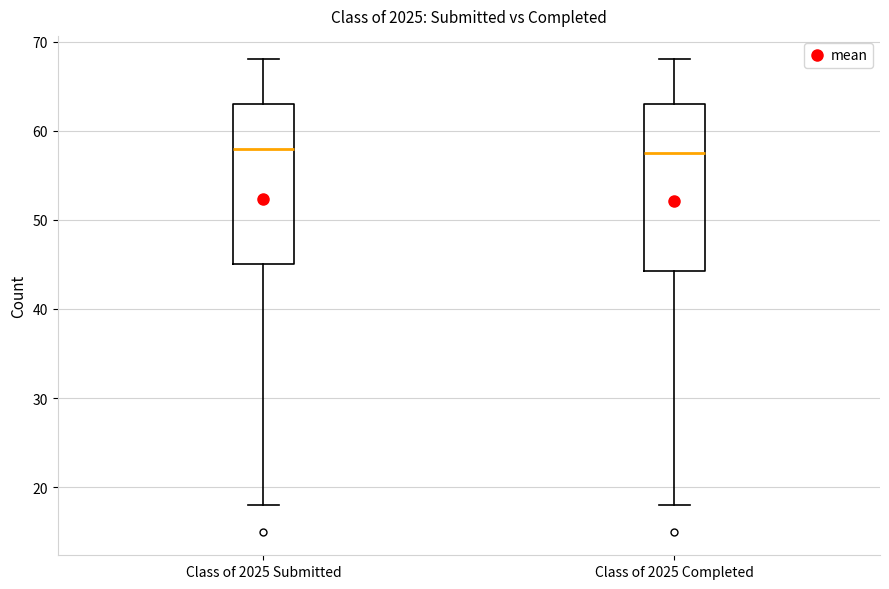

Where does the median line of the box for Class of 2025 Completed sit on the y-axis? The values are not printed on the chart, so give them approximately, as read against the axis.

58